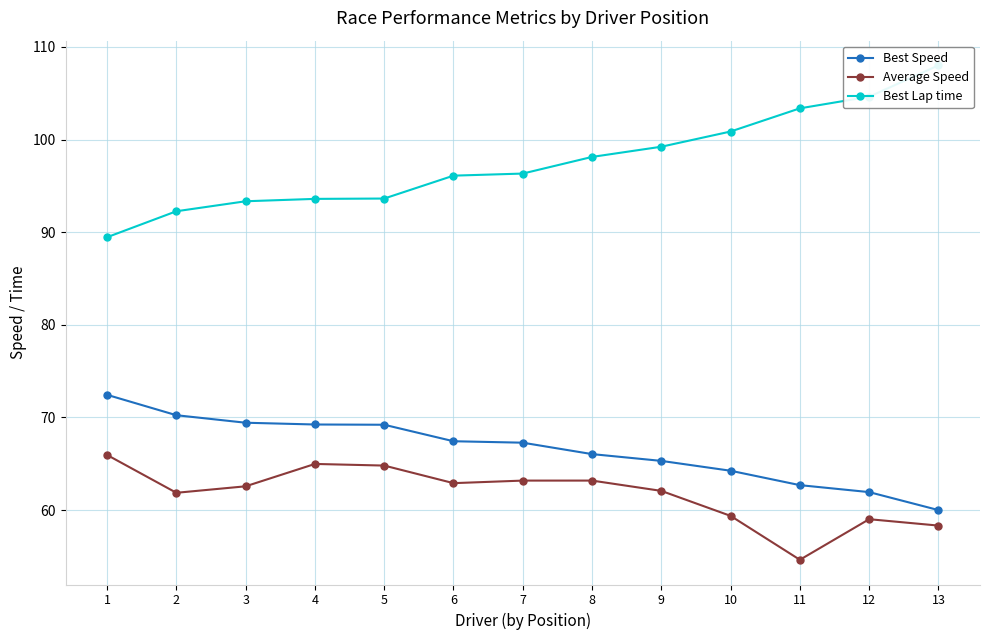

What is the sum of the Best Speed values at 13 and 4?

129.2